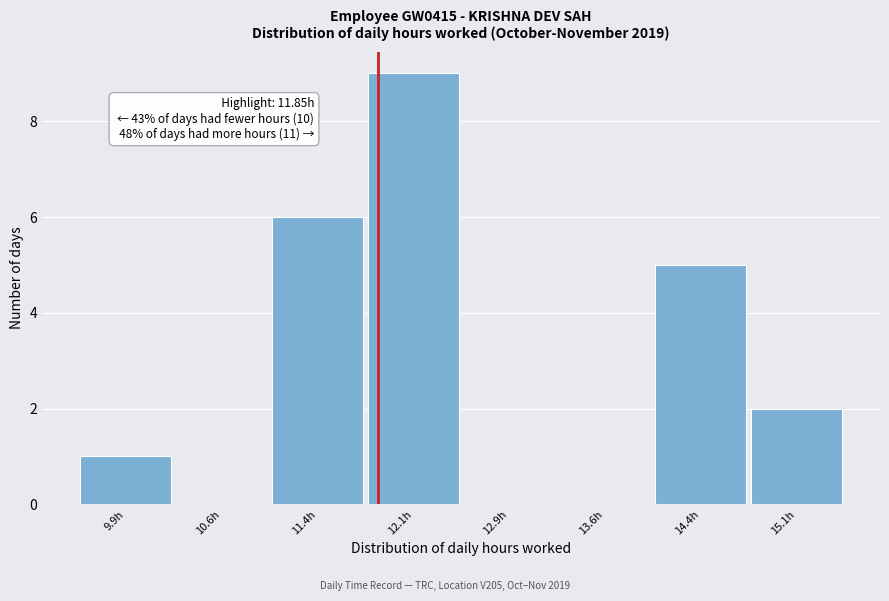

Which range on the x-axis has the tallest bar?

11.75 to 12.50